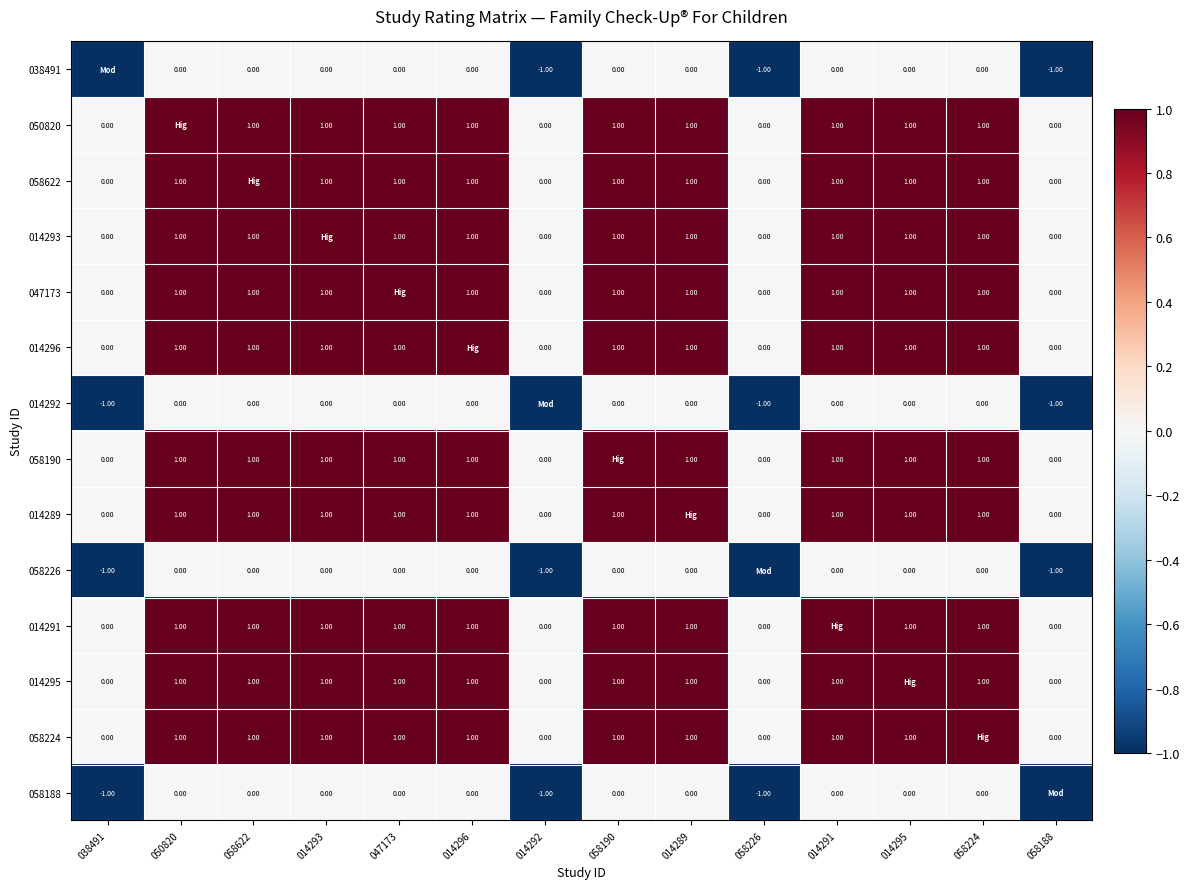

Is the value of 058226 at 014293 greater than the value of 058224 at 014289?

No